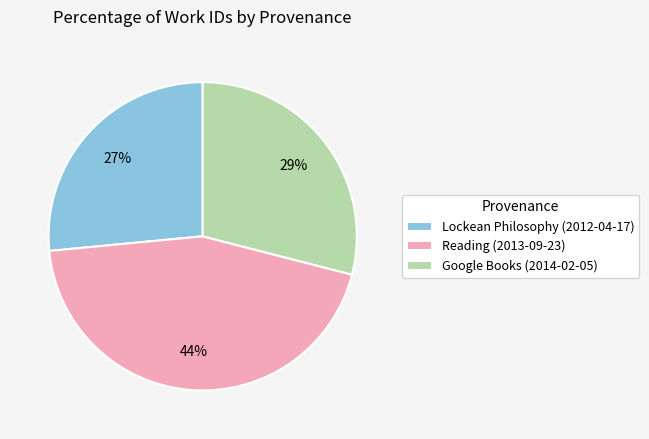

Is it true that Lockean Philosophy (2012-04-17) is 19% of the pie?

False